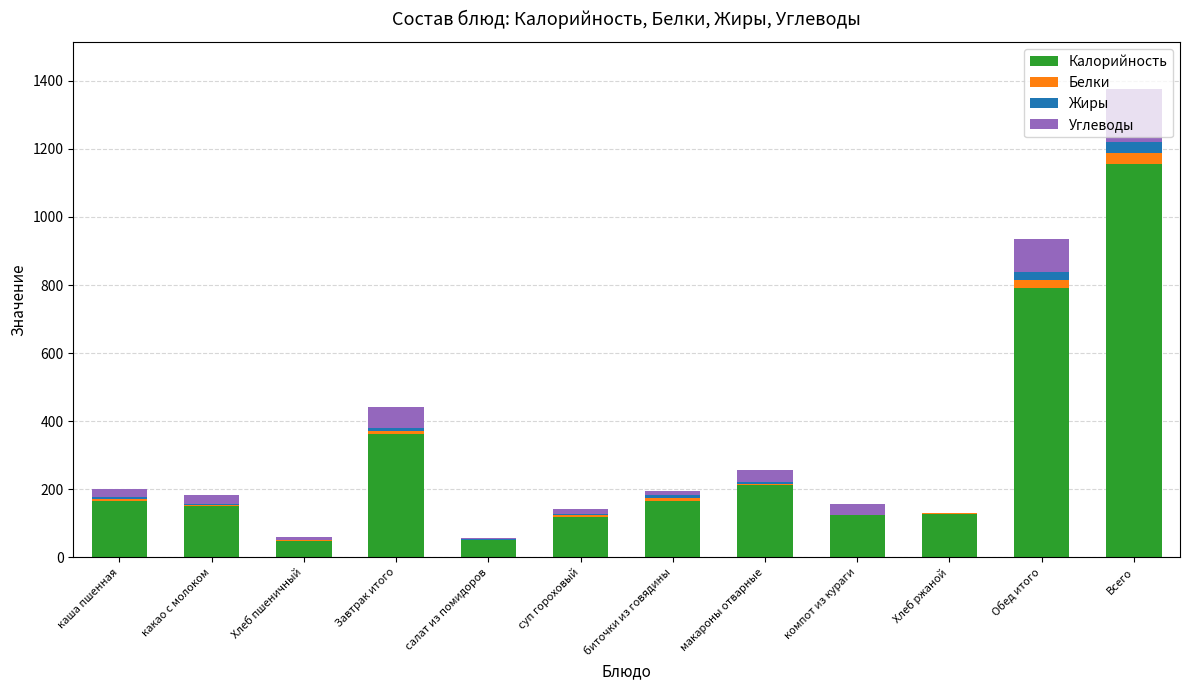

At which label does Калорийность reach its peak?

Всего